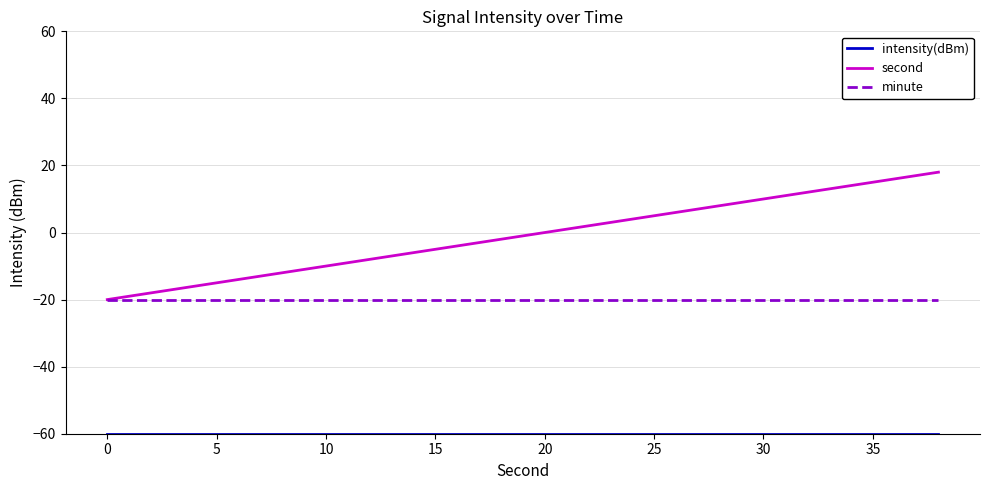

Which series has the widest spread of values?

second